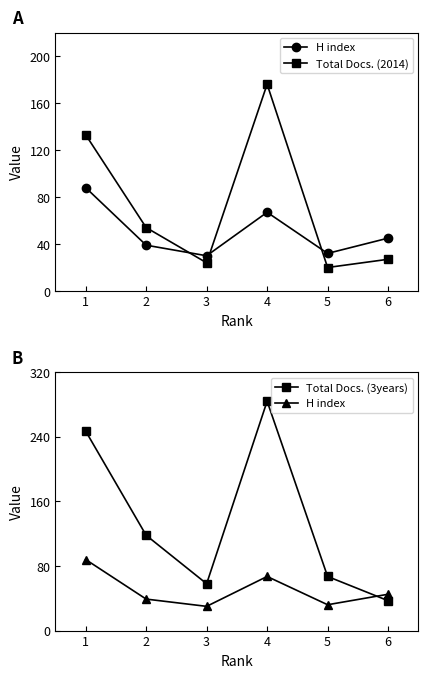

Rank the series by their maximum value, from lowest to highest.

H index, Total Docs. (2014), Total Docs. (3years)